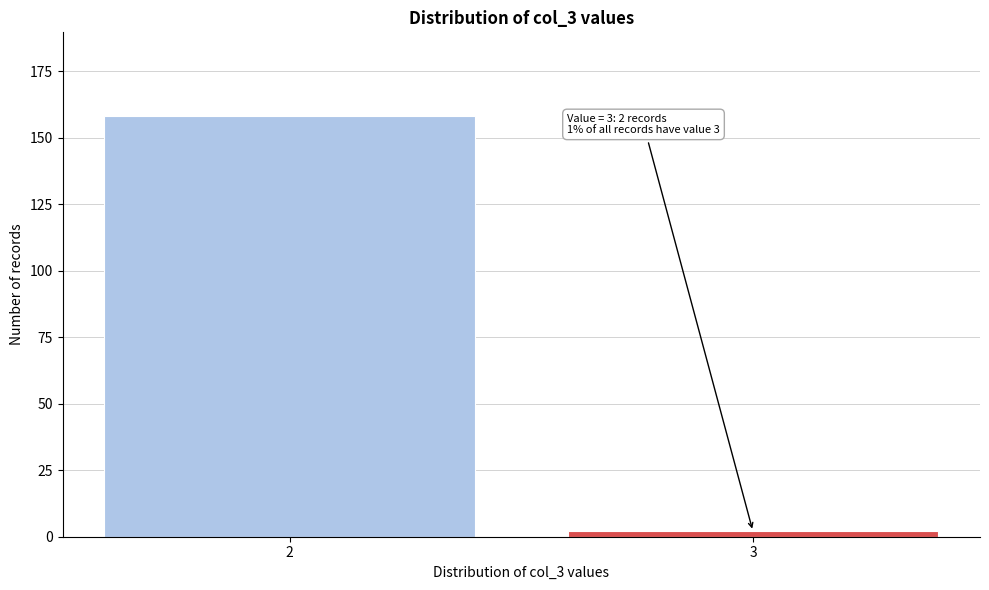

Reading left to right, transcribe all the data shown in this chart.

158	2